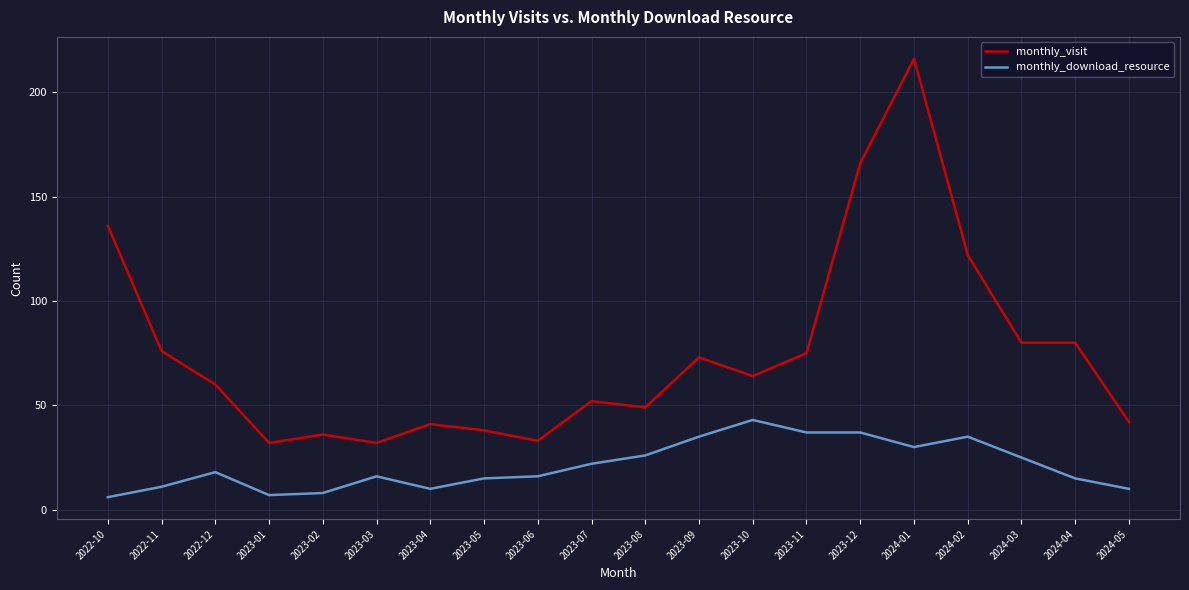

What position from the left is 2024-01?

16